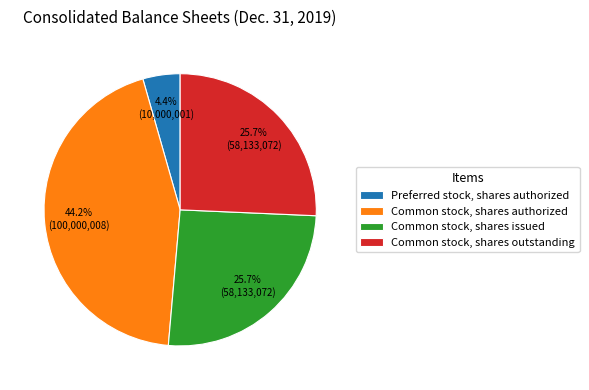

Is it true that Common stock, shares outstanding is 26% of the pie?

True